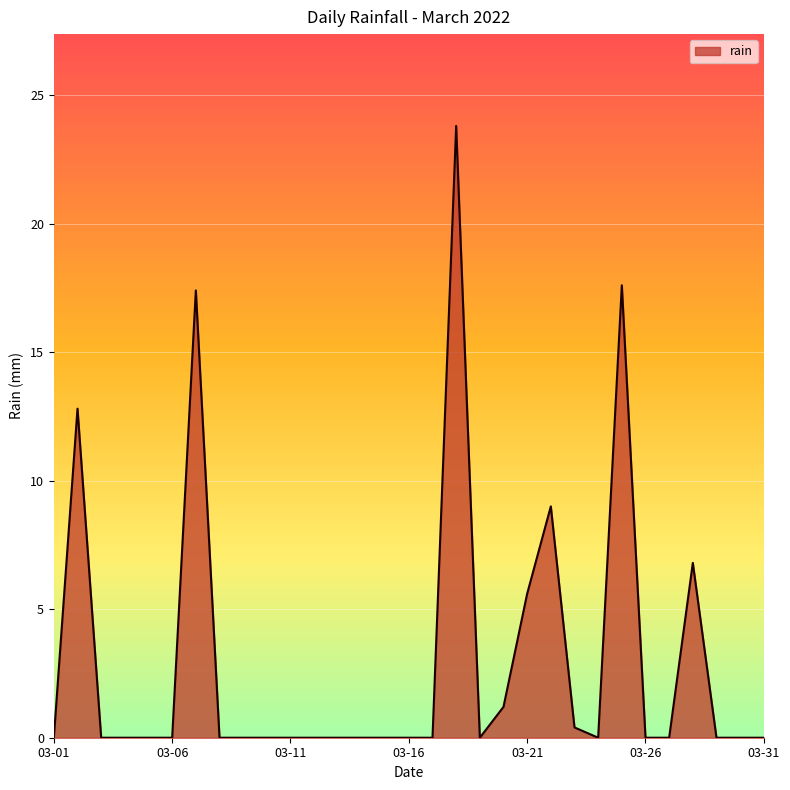

Where is the data nearest to the value 11?

2022-03-02